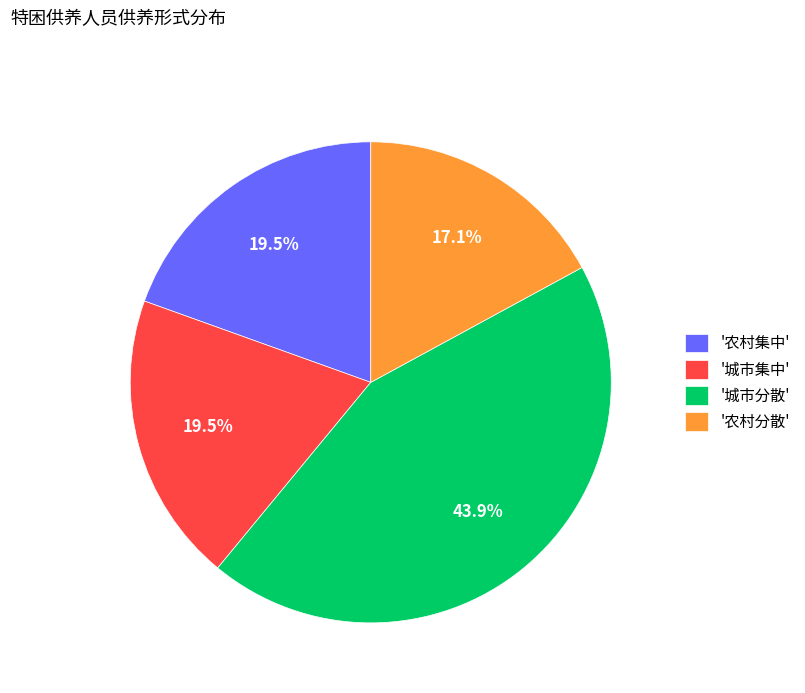

To the nearest percent, what is the difference between the largest and smallest slice percentages?

27%